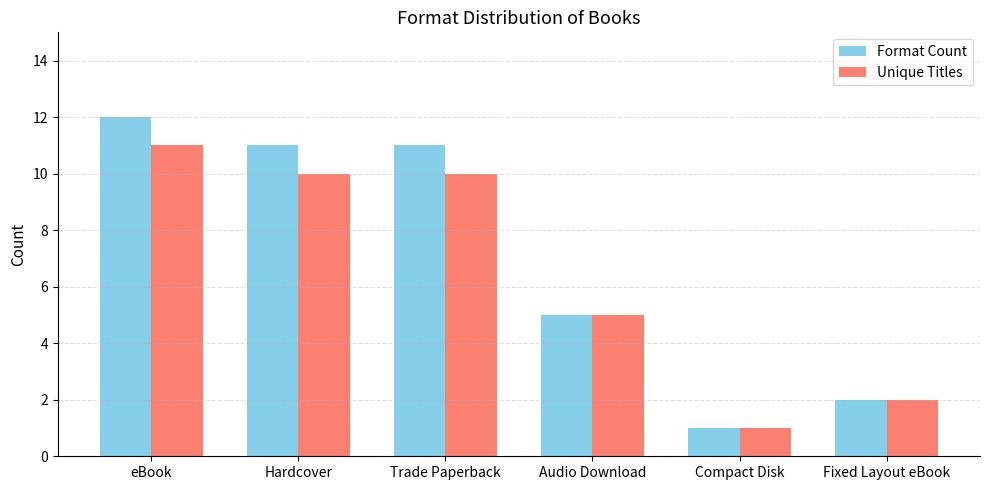

What value does the Format Count series have at Hardcover?

11